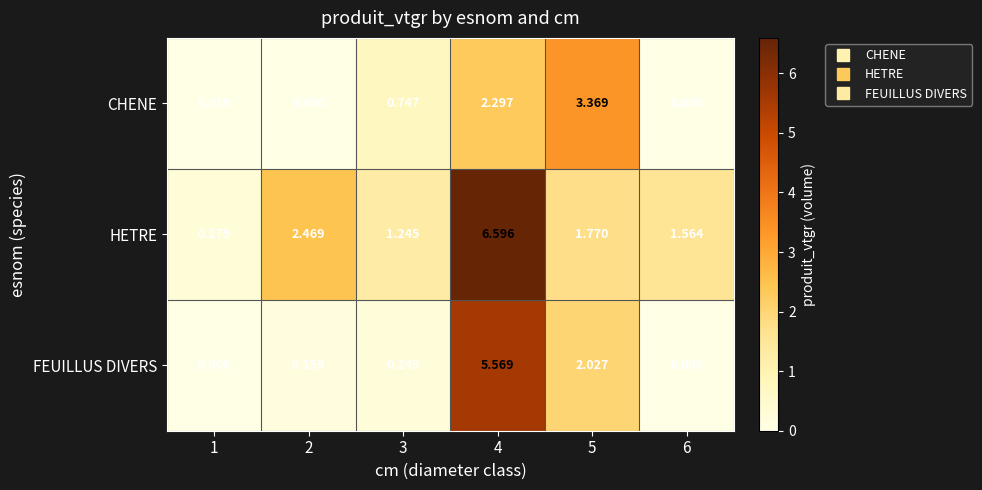

List the series in order of their overall mean, lowest first.

CHENE, FEUILLUS DIVERS, HETRE